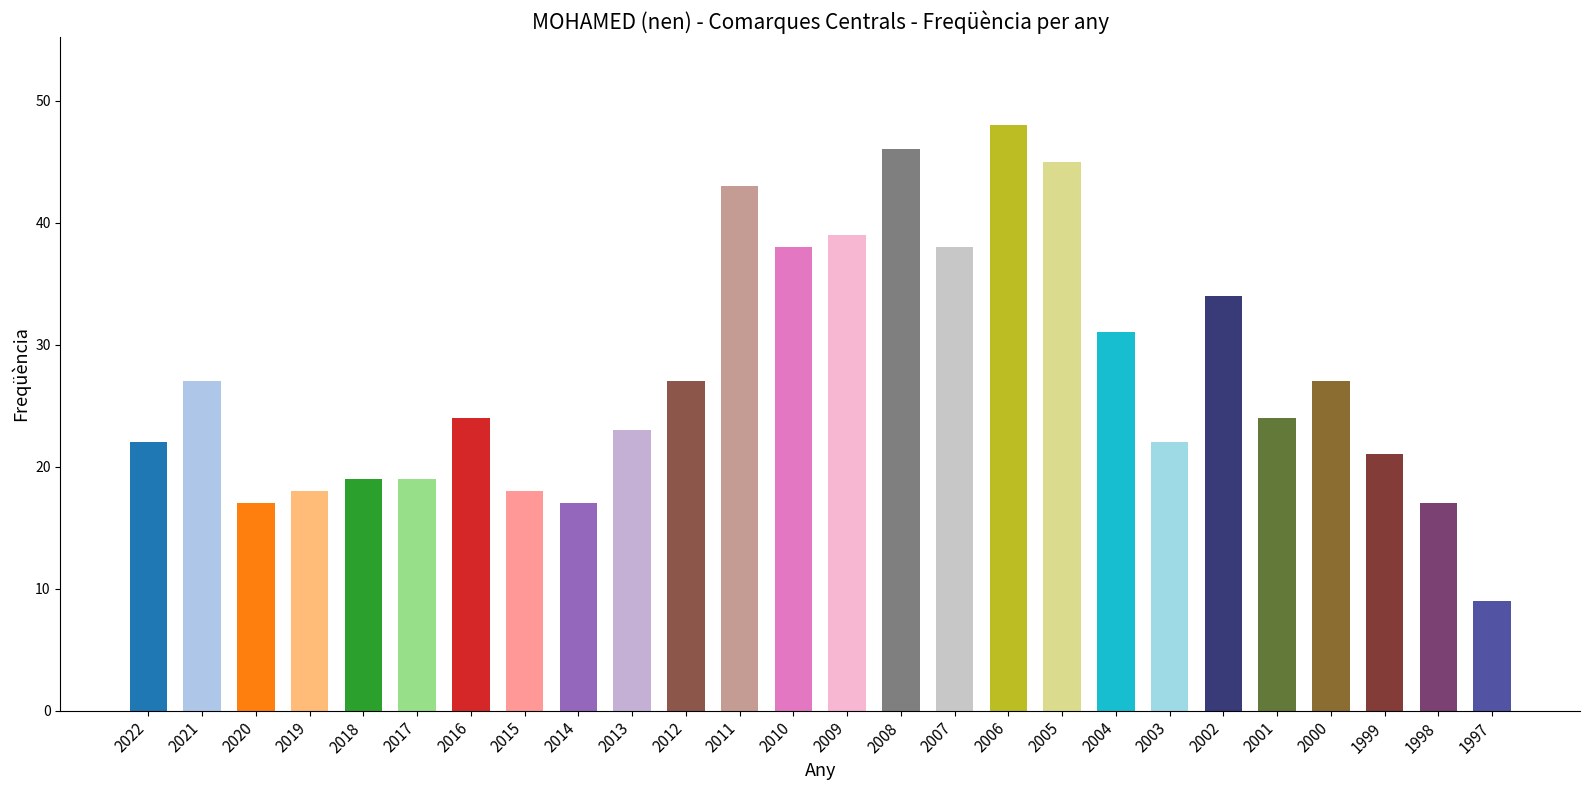

Reading left to right, extract all data points from this chart.

22	27	17	18	19	19	24	18	17	23	27	43	38	39	46	38	48	45	31	22	34	24	27	21	17	9